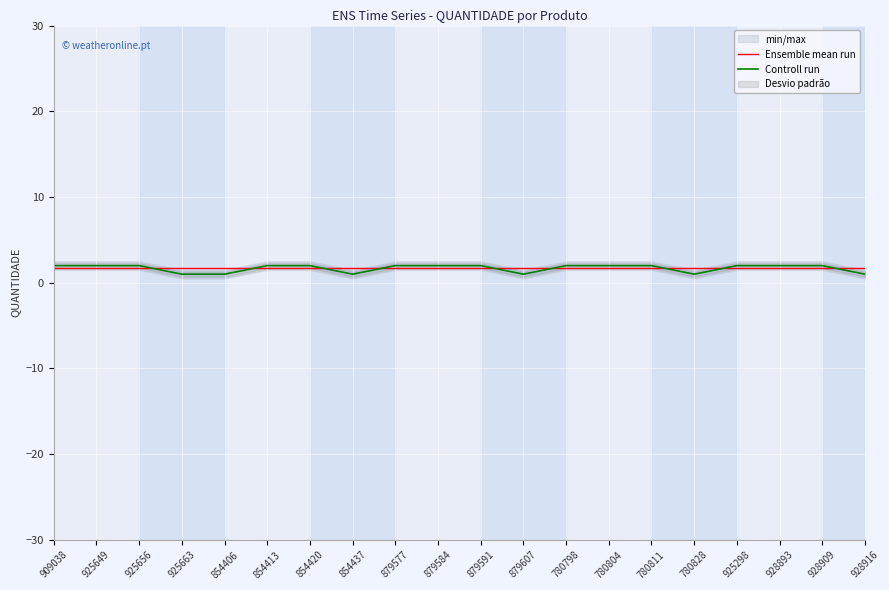

Where do Ensemble mean run and Controll run first cross each other?

925656 and 925663